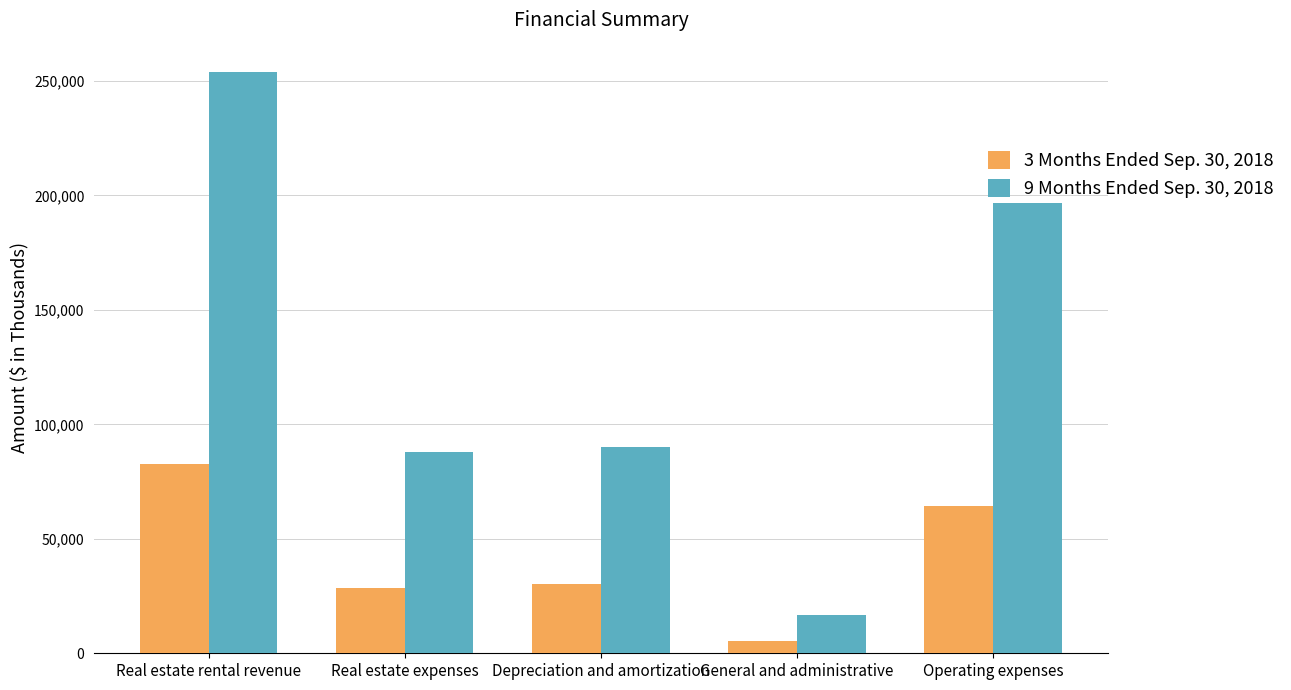

What is the sum of the 3 Months Ended Sep. 30, 2018 values at Real estate expenses and Operating expenses?

92681